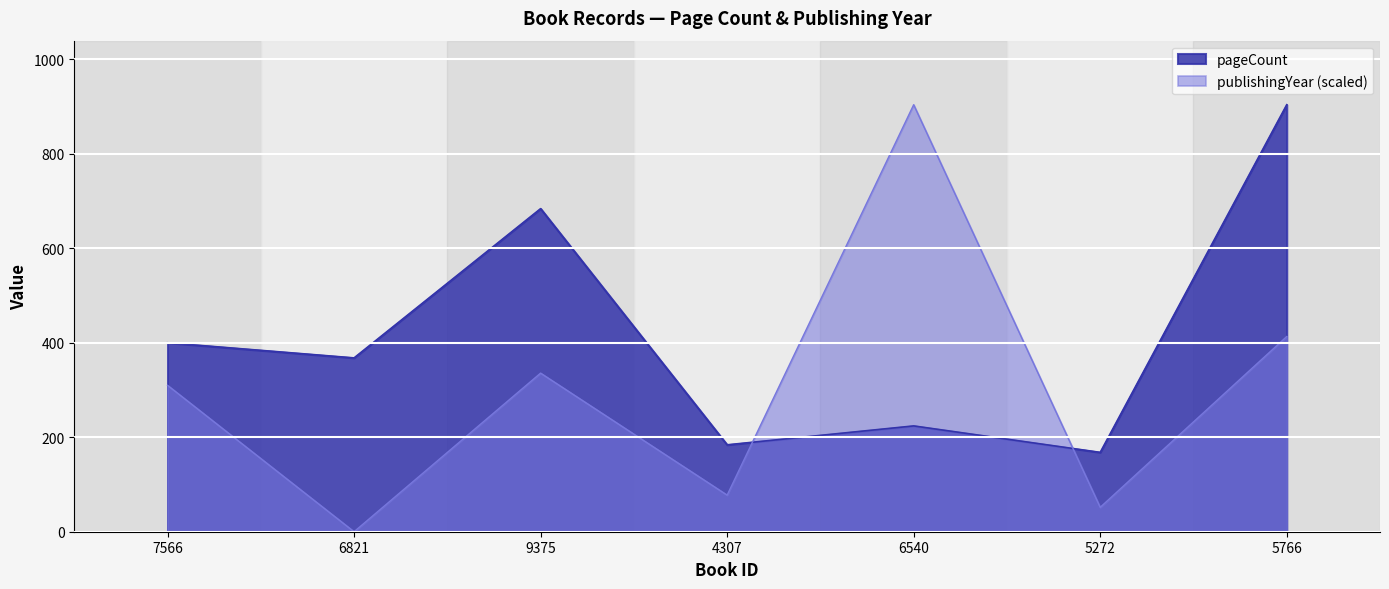

What is the sum of the publishingYear values at 6540 and 9375?

1239.8